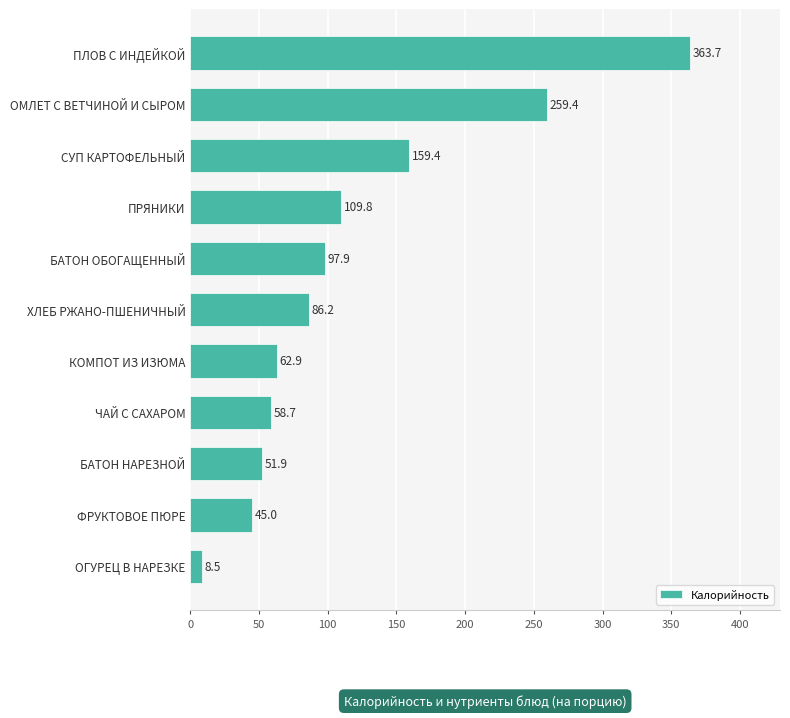

What is the smallest value displayed?

8.5